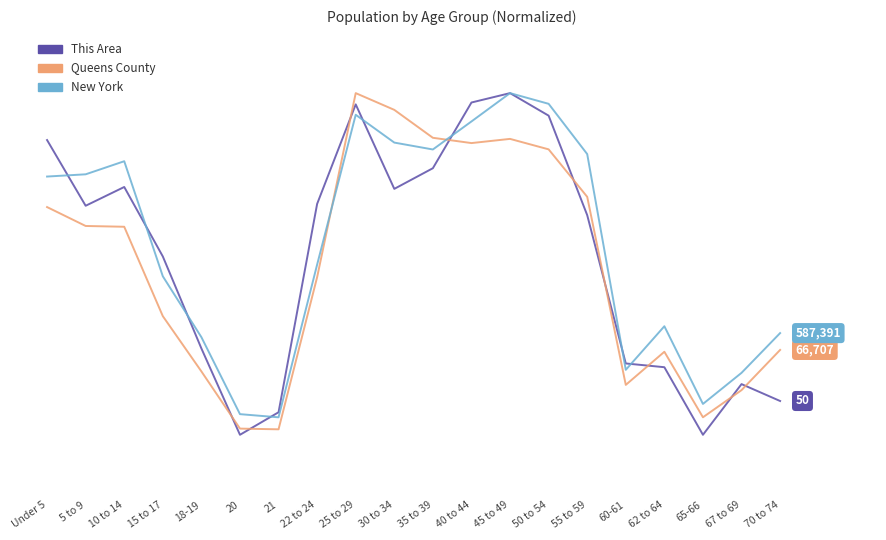

Reading left to right, list all the values displayed in this chart.

This Area: Under 5=0.9	5 to 9=0.7	10 to 14=0.8	15 to 17=0.6	18-19=0.4	20=0.1	21=0.2	22 to 24=0.7	25 to 29=1.0	30 to 34=0.8	35 to 39=0.8	40 to 44=1.0	45 to 49=1.0	50 to 54=0.9	55 to 59=0.7	60-61=0.3	62 to 64=0.3	65-66=0.1	67 to 69=0.3	70 to 74=0.2
Queens County: Under 5=0.7	5 to 9=0.7	10 to 14=0.7	15 to 17=0.4	18-19=0.3	20=0.2	21=0.2	22 to 24=0.5	25 to 29=1.0	30 to 34=1.0	35 to 39=0.9	40 to 44=0.9	45 to 49=0.9	50 to 54=0.9	55 to 59=0.7	60-61=0.3	62 to 64=0.4	65-66=0.2	67 to 69=0.3	70 to 74=0.4
New York: Under 5=0.8	5 to 9=0.8	10 to 14=0.8	15 to 17=0.5	18-19=0.4	20=0.2	21=0.2	22 to 24=0.6	25 to 29=0.9	30 to 34=0.9	35 to 39=0.9	40 to 44=0.9	45 to 49=1.0	50 to 54=1.0	55 to 59=0.8	60-61=0.3	62 to 64=0.4	65-66=0.2	67 to 69=0.3	70 to 74=0.4